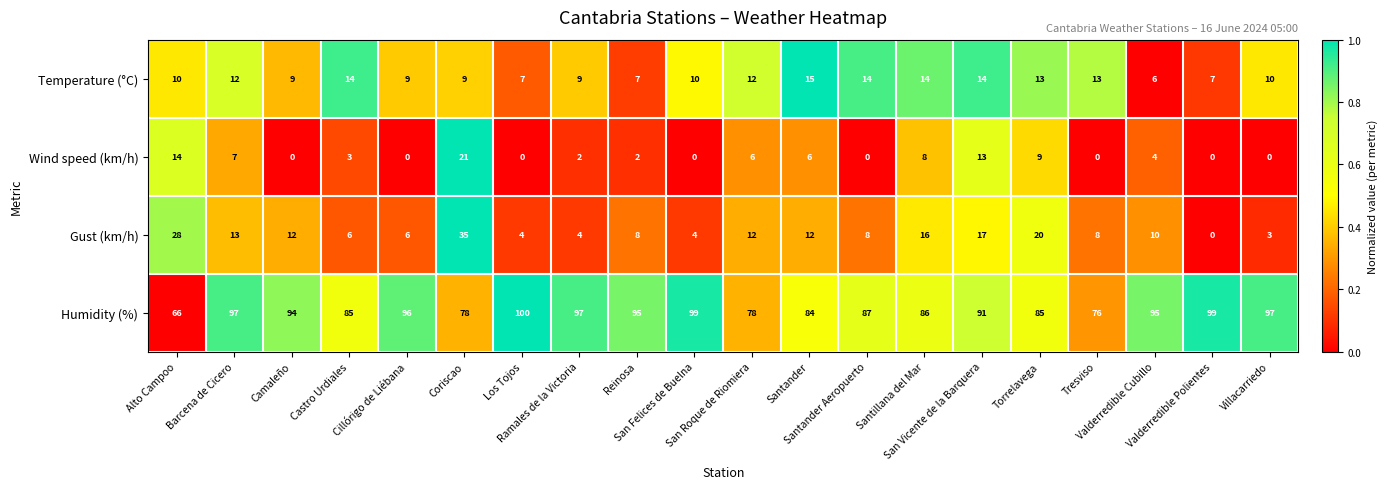

What is the difference between the maximum and minimum values in the Temperature (°C) series?

9